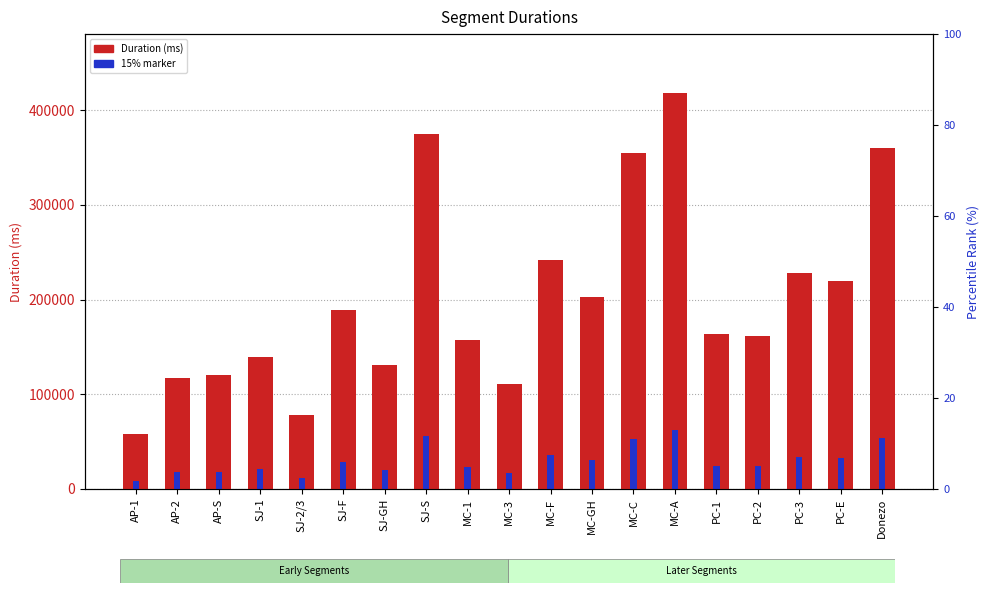

What is the average value of the Duration (ms) series?

201413.6